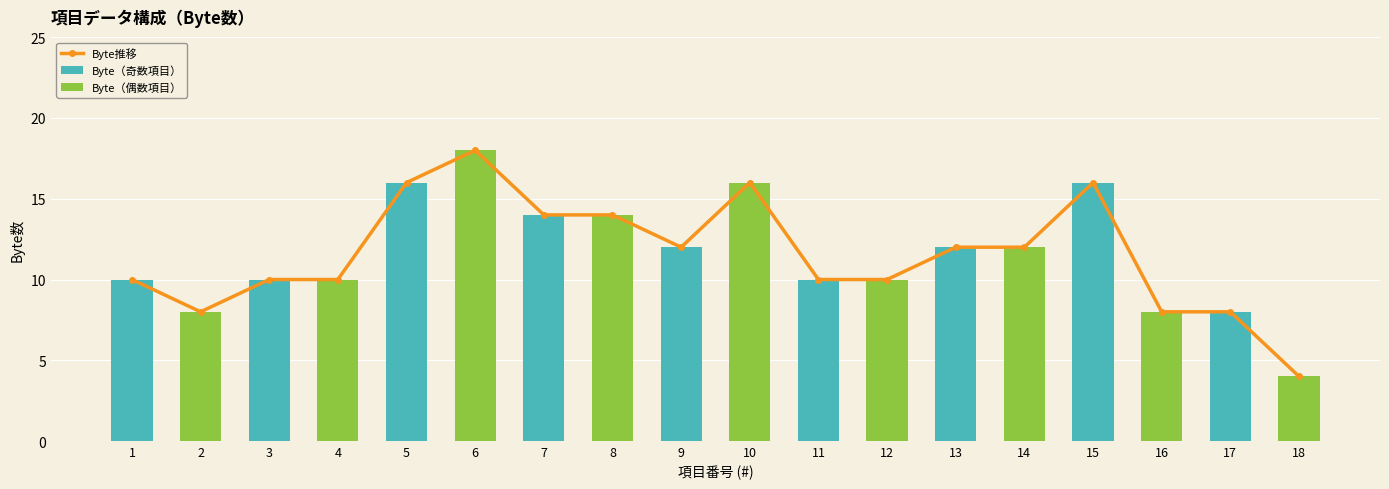

What is the sum of the values at 9 and 17?

20